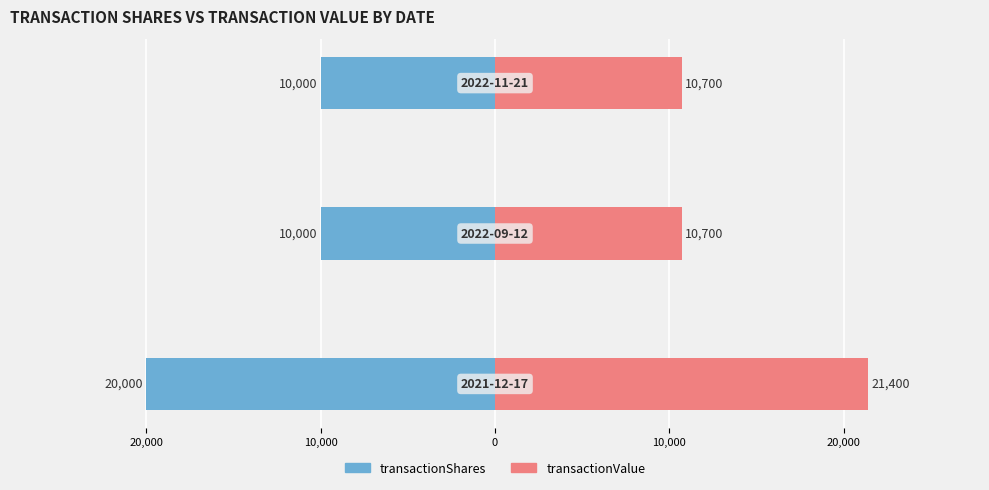

Rank the series by their maximum value, from highest to lowest.

transactionValue, transactionShares